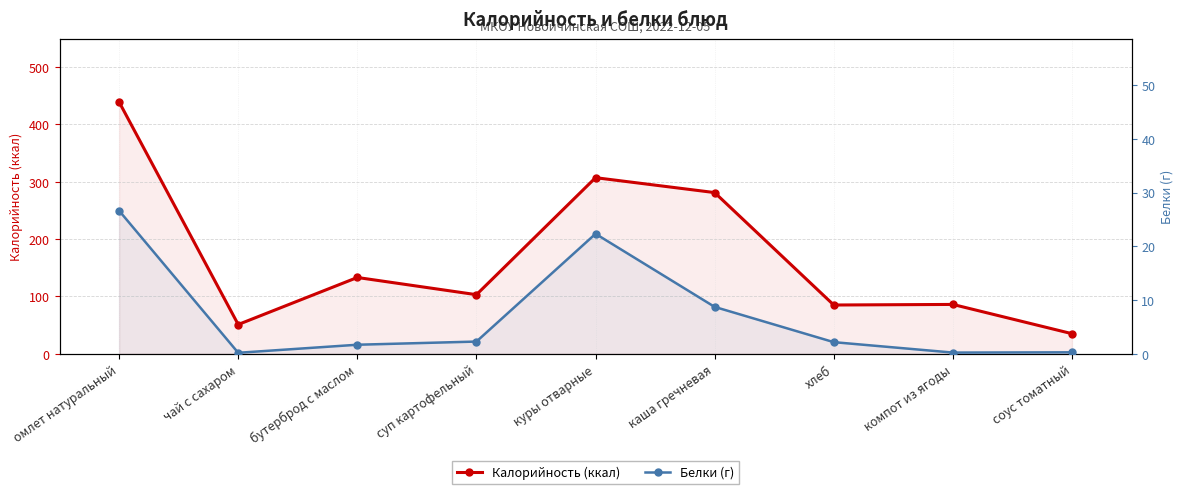

What is the greatest value displayed?

439.0